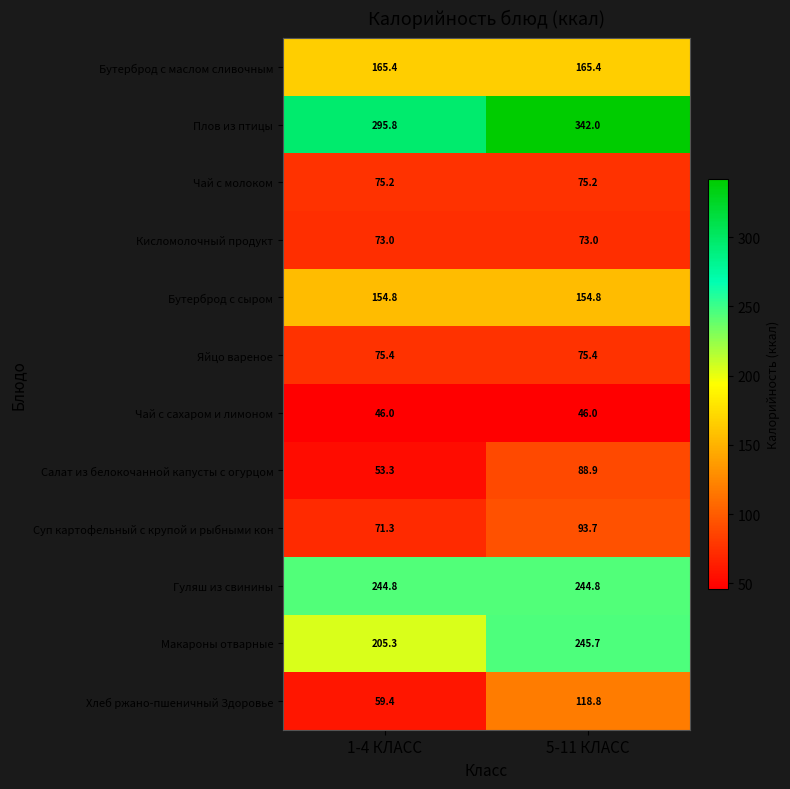

Reading right to left, list all the values displayed in this chart.

Бутерброд с маслом сливочным: 5-11 КЛАСС=165.4	1-4 КЛАСС=165.4
Плов из птицы: 5-11 КЛАСС=342.0	1-4 КЛАСС=295.8
Чай с молоком: 5-11 КЛАСС=75.2	1-4 КЛАСС=75.2
Кисломолочный продукт: 5-11 КЛАСС=73.0	1-4 КЛАСС=73.0
Бутерброд с сыром: 5-11 КЛАСС=154.8	1-4 КЛАСС=154.8
Яйцо вареное: 5-11 КЛАСС=75.4	1-4 КЛАСС=75.4
Чай с сахаром и лимоном: 5-11 КЛАСС=46.0	1-4 КЛАСС=46.0
Салат из белокочанной капусты с огурцом: 5-11 КЛАСС=88.9	1-4 КЛАСС=53.3
Суп картофельный с крупой и рыбными кон: 5-11 КЛАСС=93.7	1-4 КЛАСС=71.3
Гуляш из свинины: 5-11 КЛАСС=244.8	1-4 КЛАСС=244.8
Макароны отварные: 5-11 КЛАСС=245.7	1-4 КЛАСС=205.3
Хлеб ржано-пшеничный Здоровье: 5-11 КЛАСС=118.8	1-4 КЛАСС=59.4